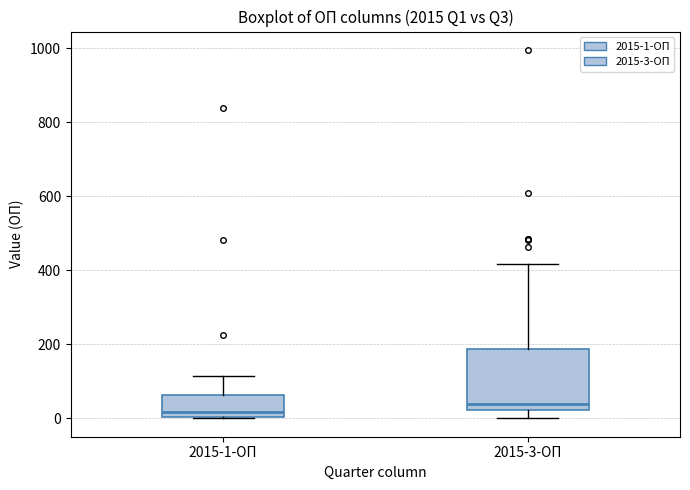

Which box's median line is the highest?

2015-3-ОП